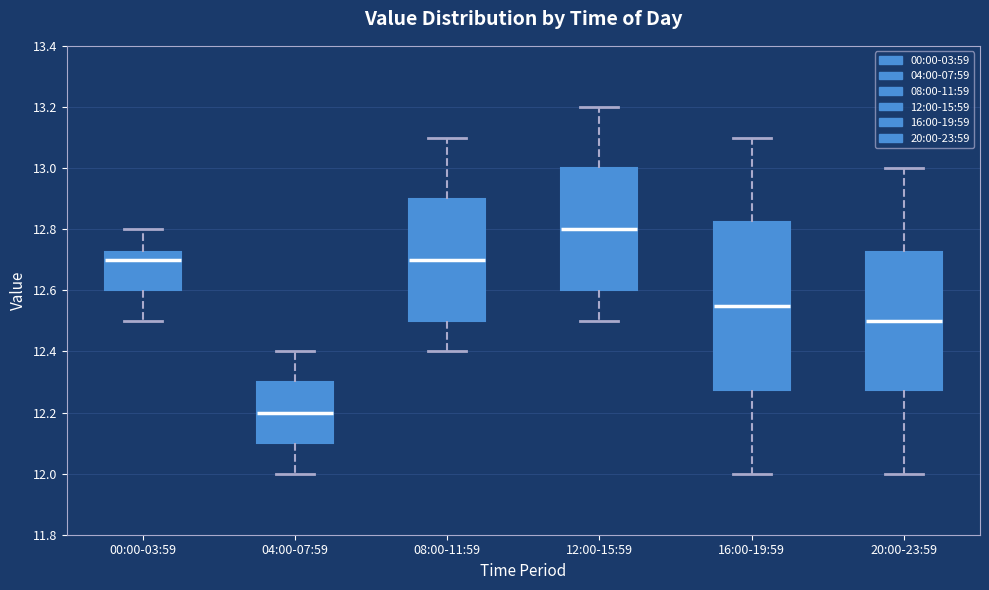

Reading left to right, transcribe this box plot: for each box, give where its median line is, the range the box spans, and where its two whiskers end, as read against the y-axis. The values are not printed on the chart, so give them approximately, as read against the axis.

00:00-03:59: median 12.70, box 12.60 to 12.72, whiskers 12.50 to 12.80
04:00-07:59: median 12.20, box 12.10 to 12.30, whiskers 12.00 to 12.40
08:00-11:59: median 12.70, box 12.50 to 12.90, whiskers 12.40 to 13.10
12:00-15:59: median 12.80, box 12.60 to 13.00, whiskers 12.50 to 13.20
16:00-19:59: median 12.56, box 12.28 to 12.82, whiskers 12.00 to 13.10
20:00-23:59: median 12.50, box 12.28 to 12.72, whiskers 12.00 to 13.00